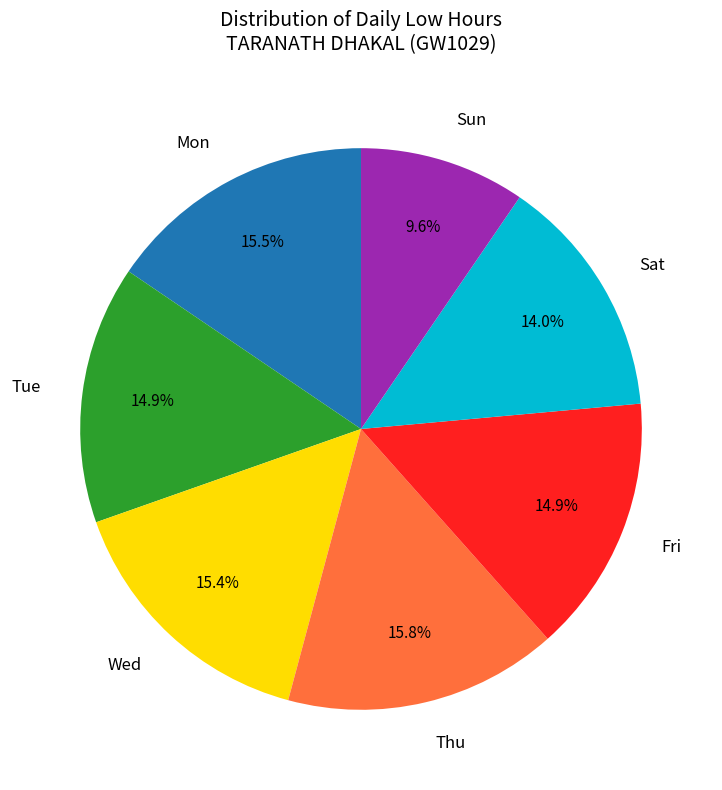

Between Sun and Thu, which is larger?

Thu